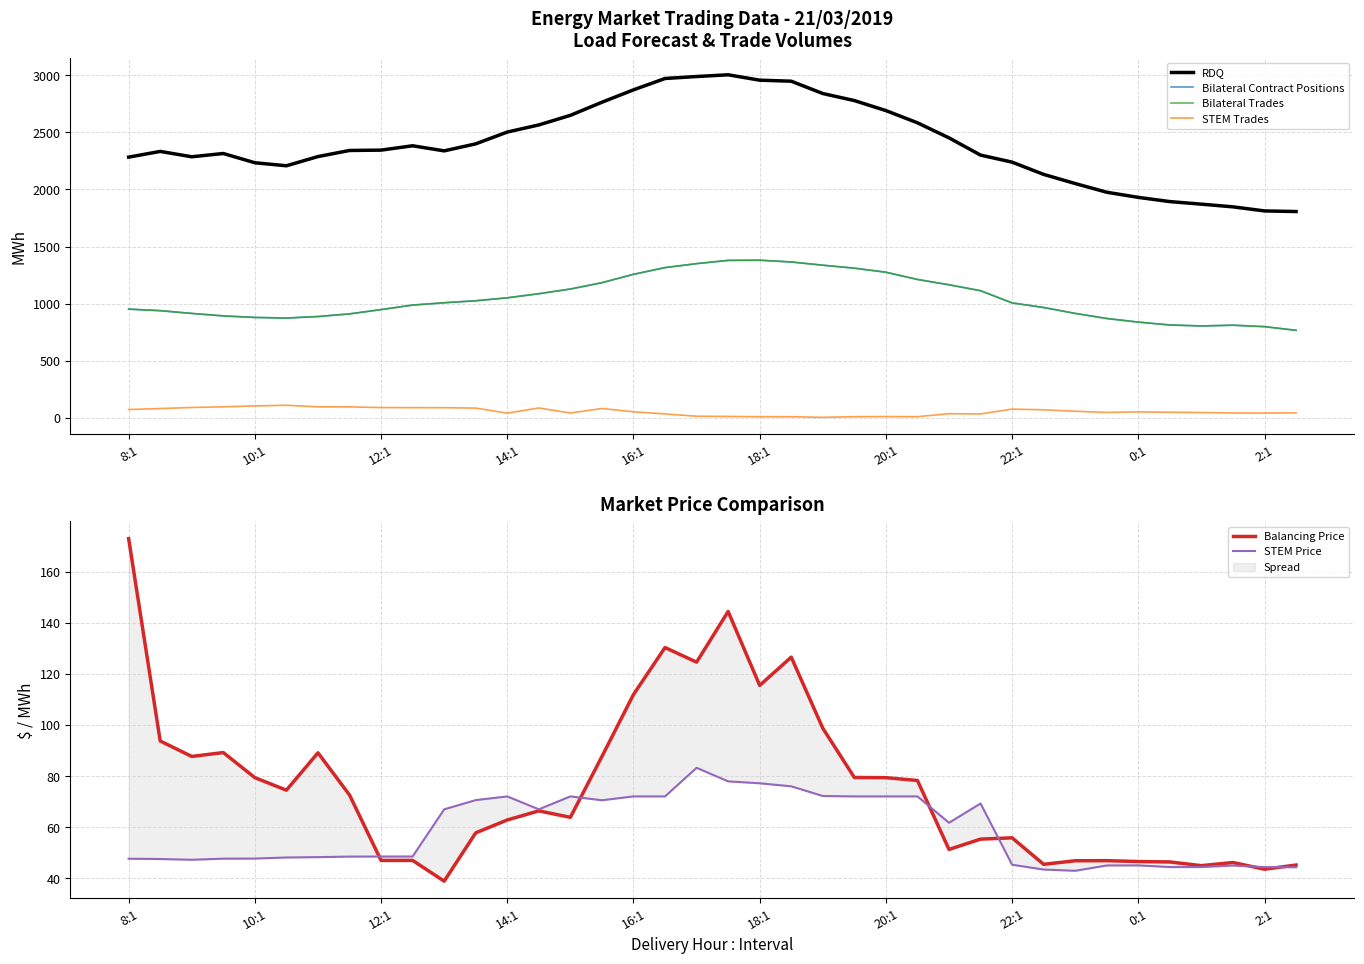

True or false: Bilateral Contract Positions has a value of 1365.0 at 21.

True